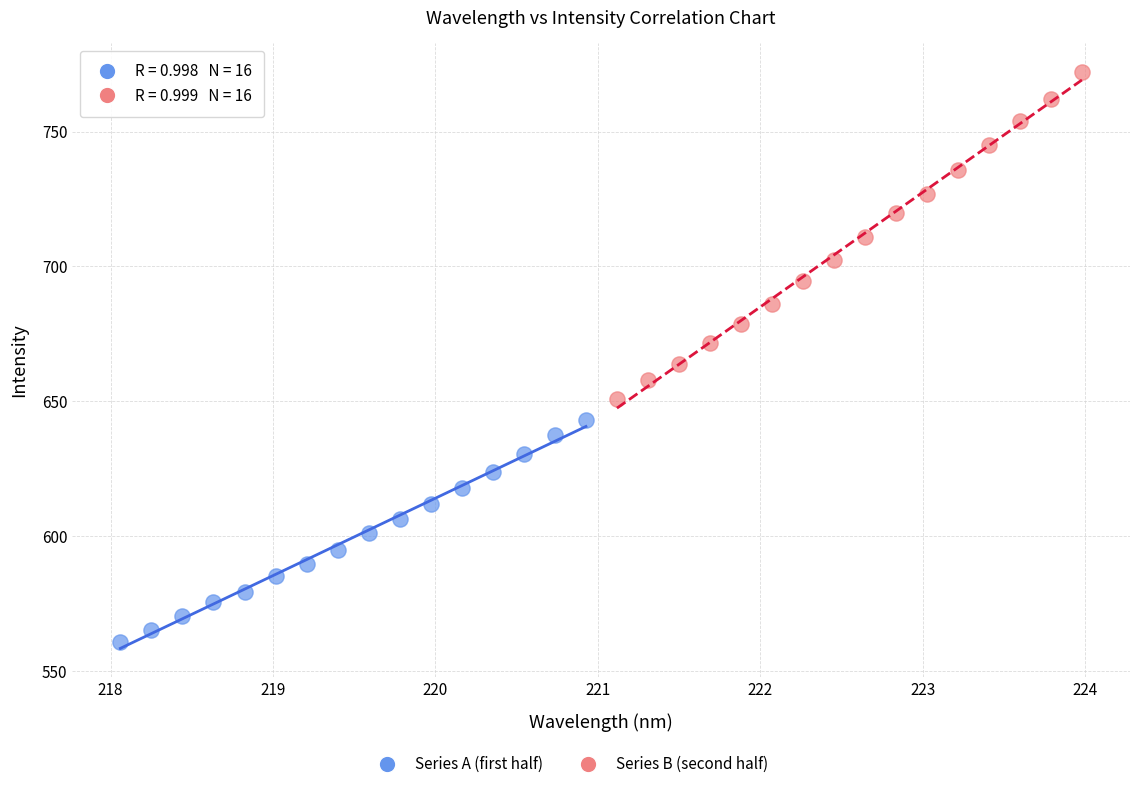

Which series reaches the maximum Y coordinate?

Series B (second half)